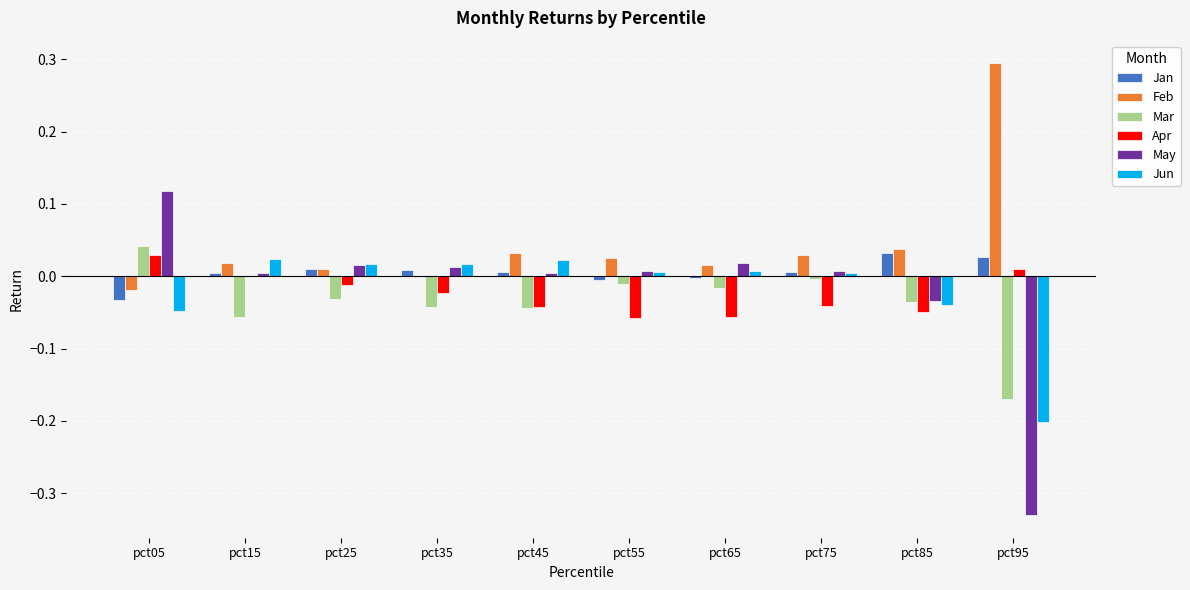

True or false: Apr has a value of -0.0 at pct65.

False